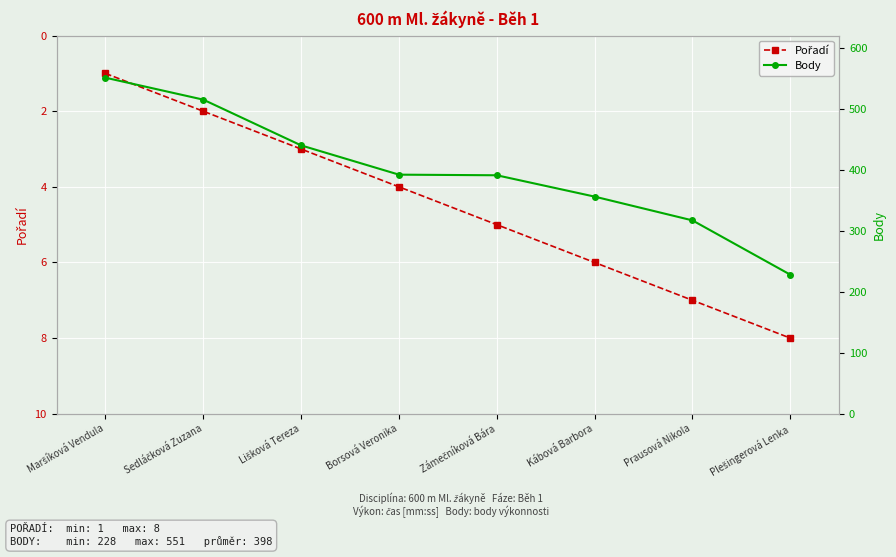

At which label does Pořadí reach its peak?

Plešingerová Lenka